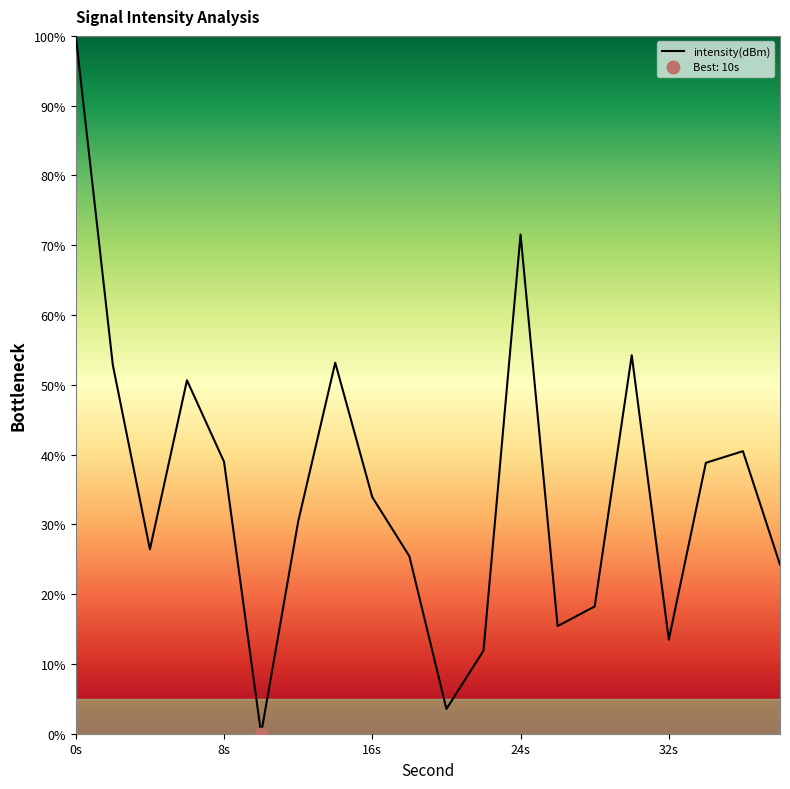

How many lines are shown in the chart?

1